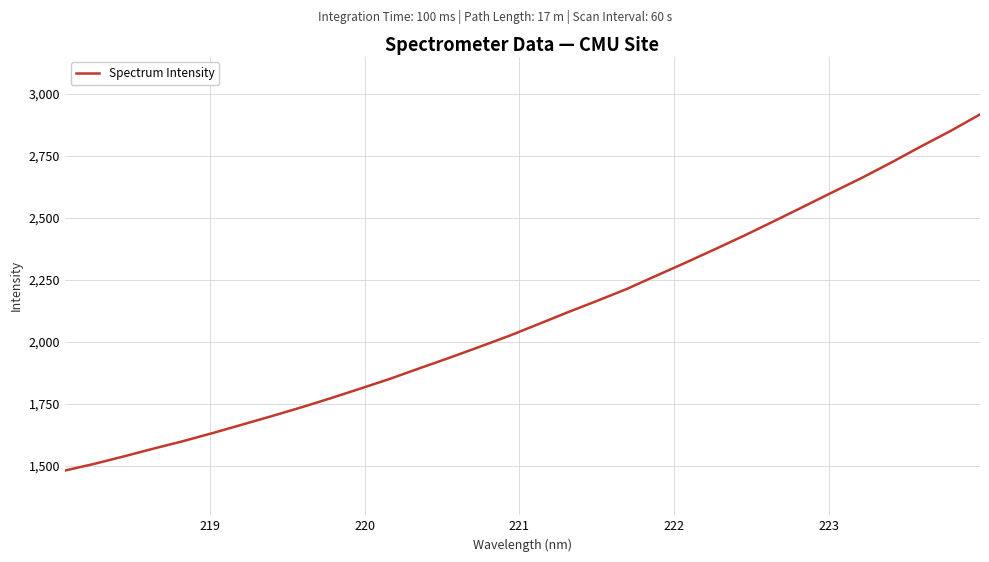

What is the maximum value shown in the chart?

2916.6